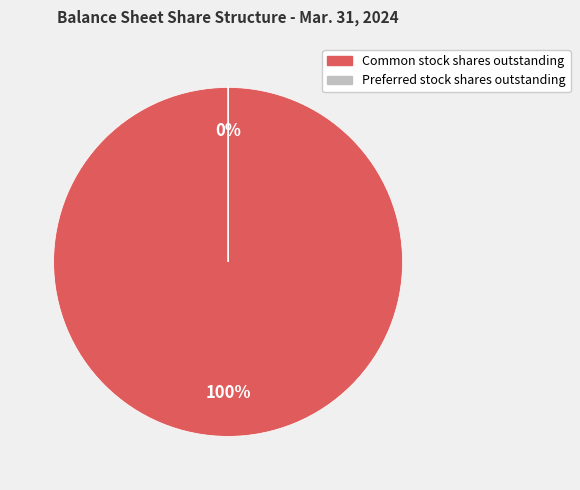

To the nearest percent, what is the difference between the Common stock shares outstanding and Preferred stock shares outstanding slice percentages?

100%